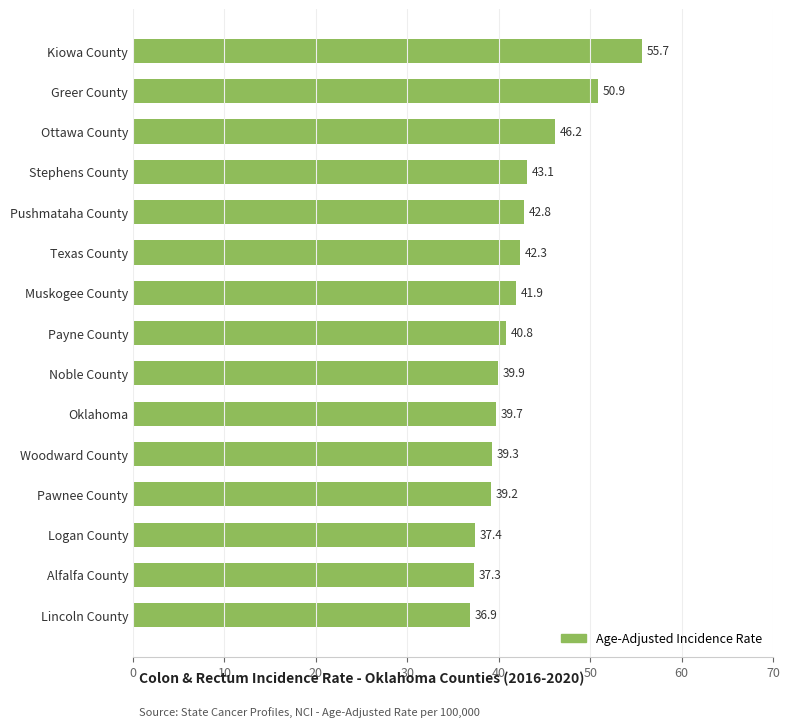

Between Kiowa County and Texas County, which is larger?

Kiowa County